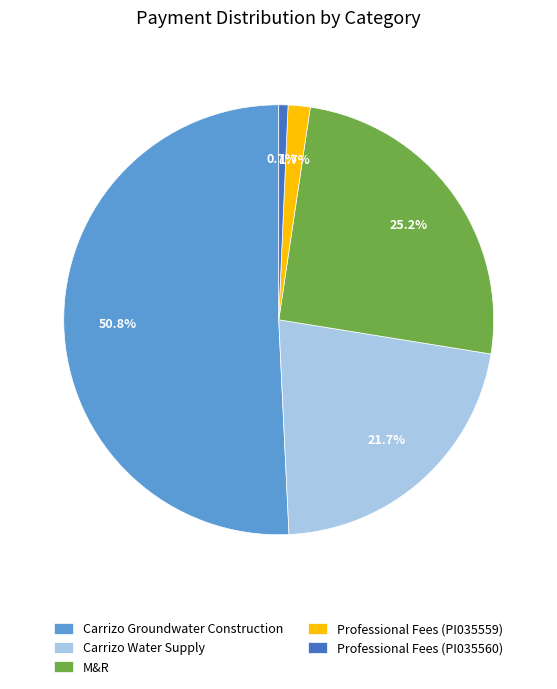

What is the smallest slice in the pie chart?

Professional Fees (PI035560)